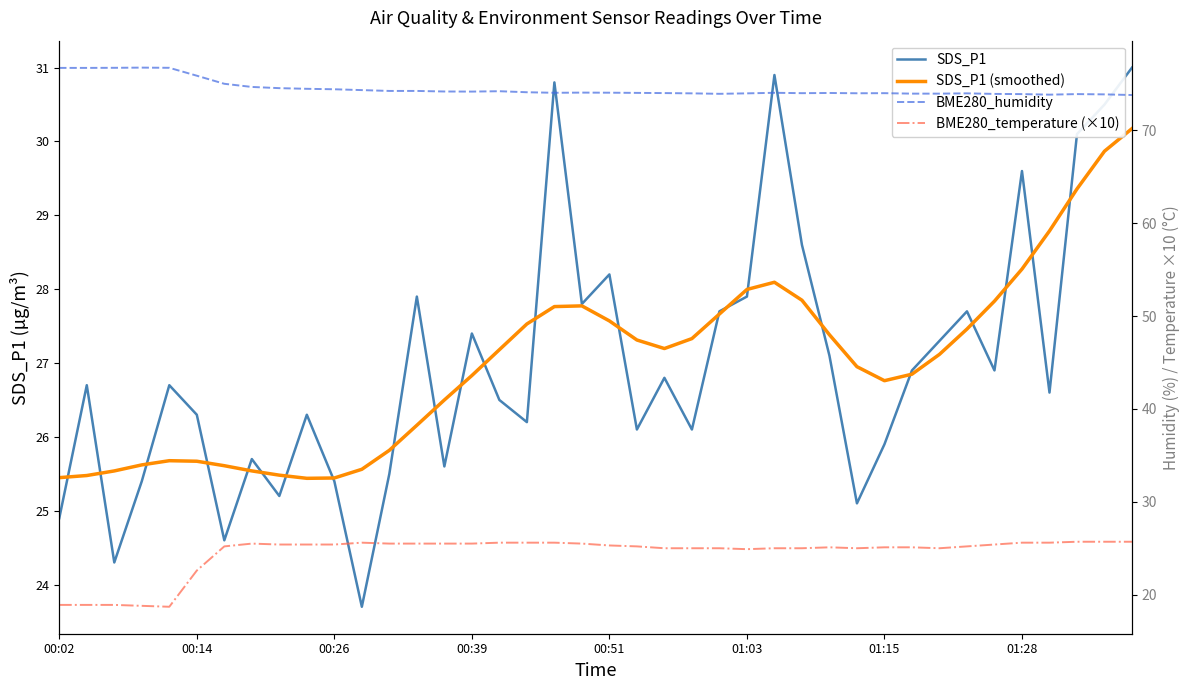

Which series has the widest spread of values?

SDS_P1